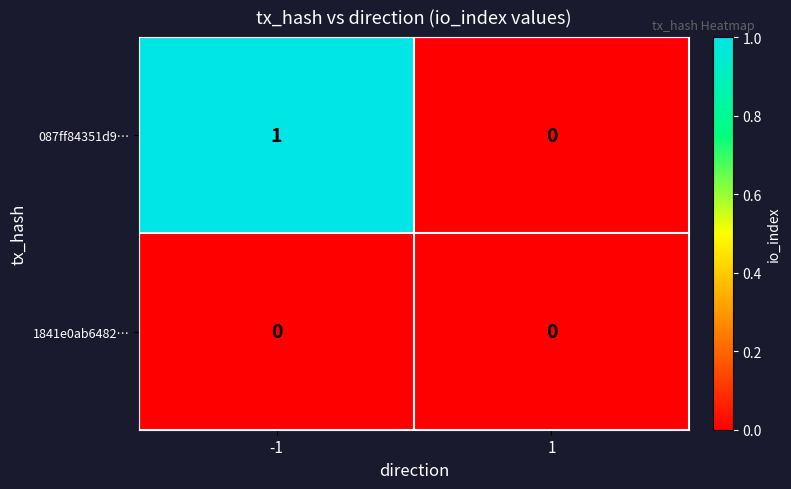

What is the difference between the highest and lowest values at -1?

1